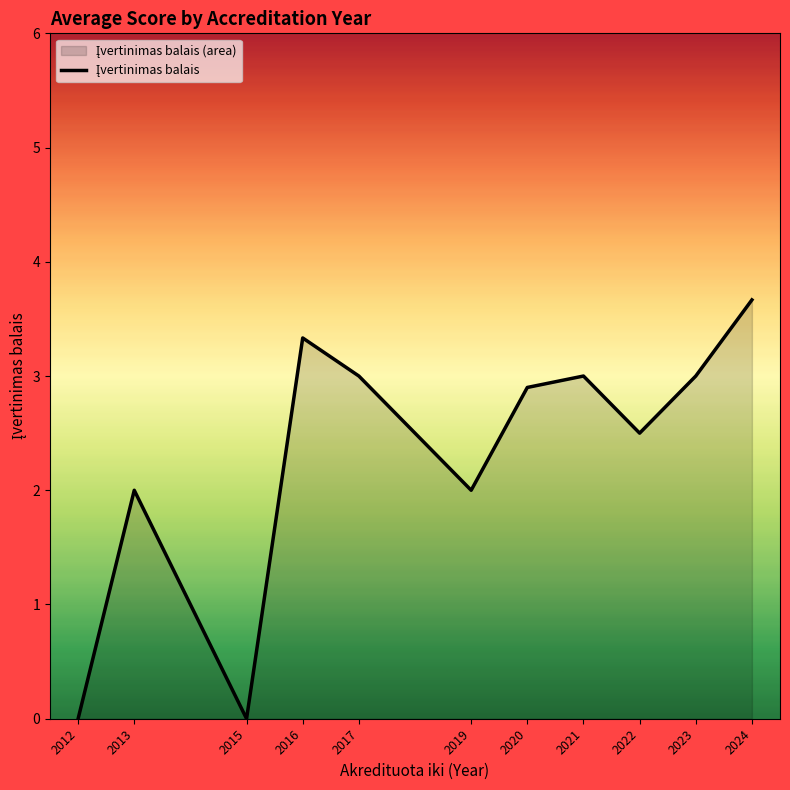

What is the value of the 8th point from the left?

3.0